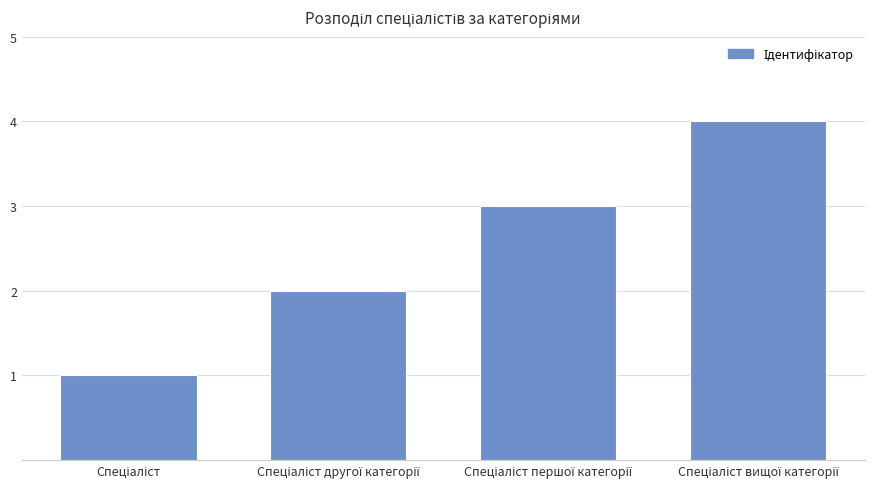

What is the maximum value shown in the chart?

4